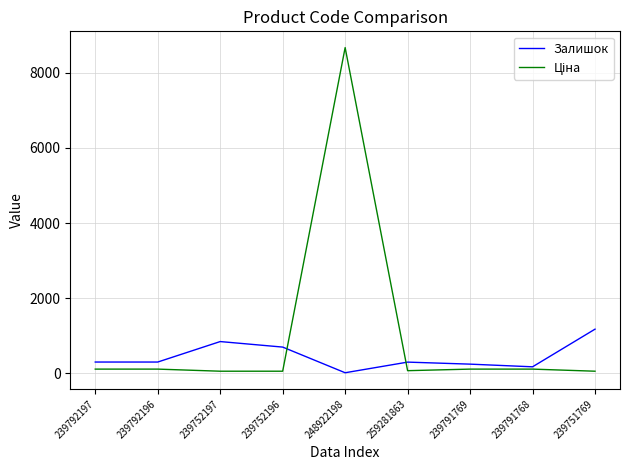

True or false: Залишок has a value of 1723.5 at 239751769.

False